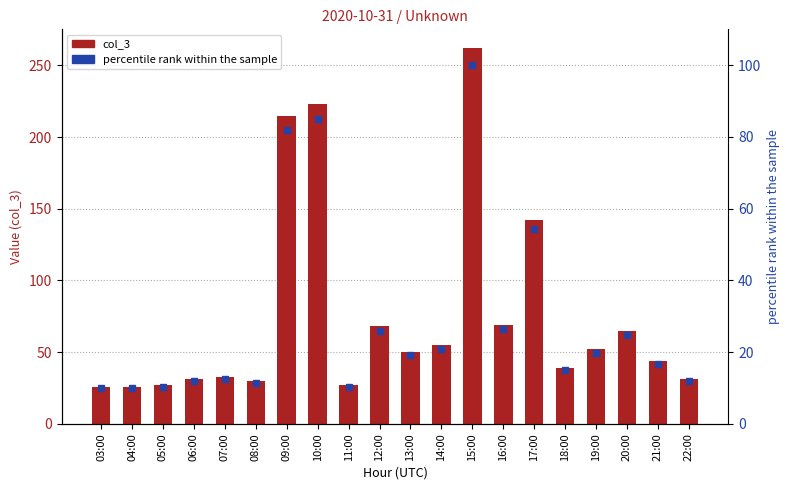

How many groups of bars are there?

20